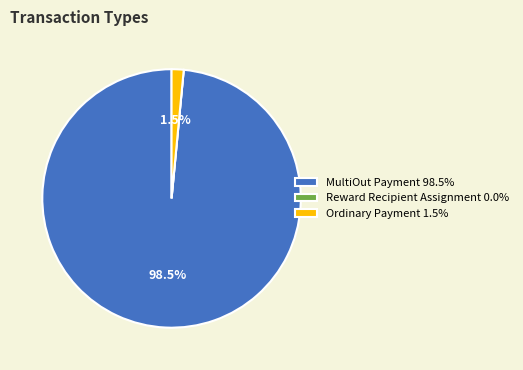

To the nearest percent, what is the difference between the largest and smallest slice percentages?

98%